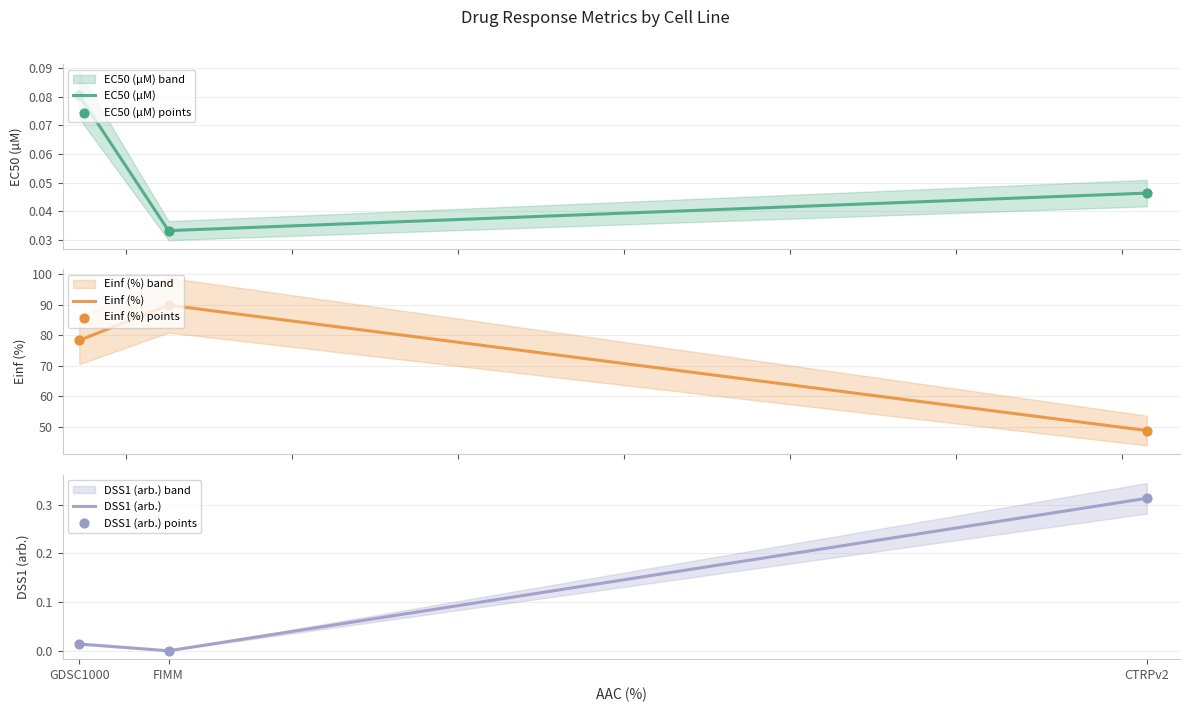

Which series reaches the minimum Y coordinate?

DSS1 (arb.)